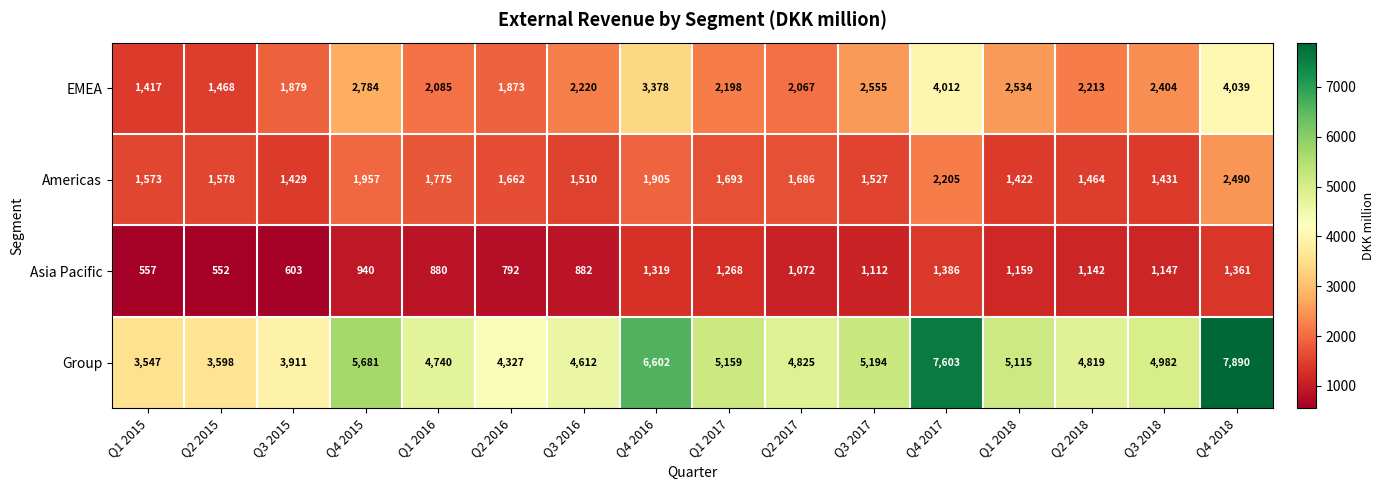

Which series has the largest range (max minus min)?

Group